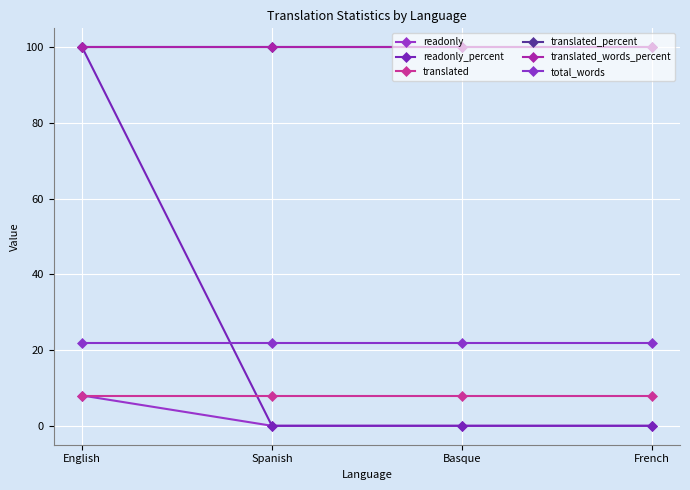

True or false: translated_percent has a value of 42 at Spanish.

False